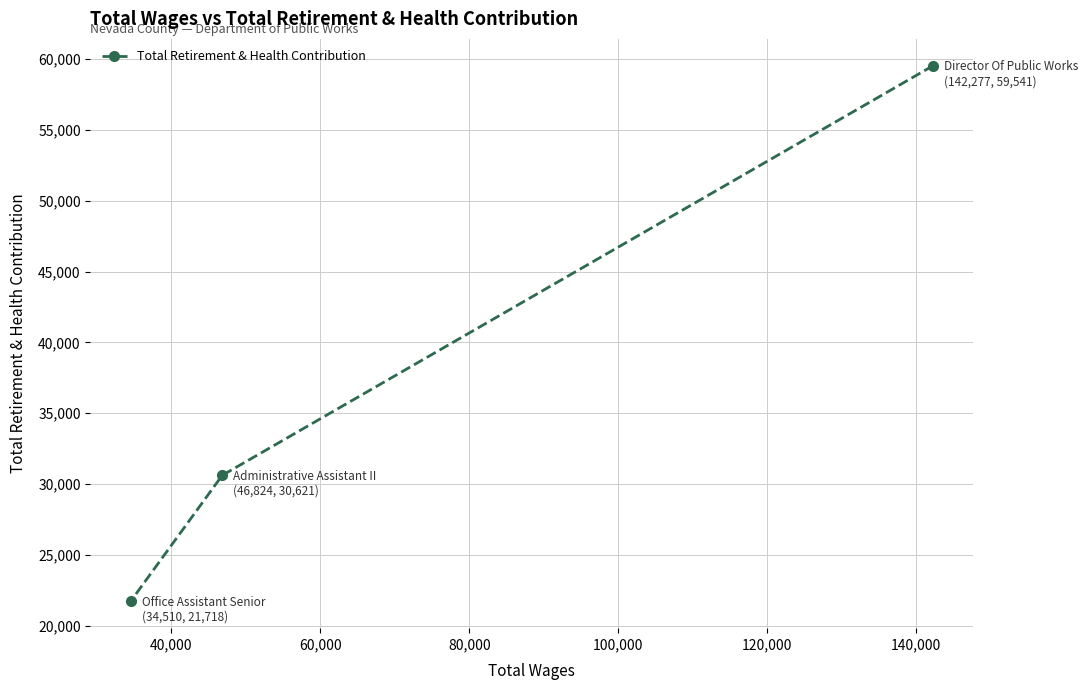

What is the difference between the maximum and second lowest values?

28920